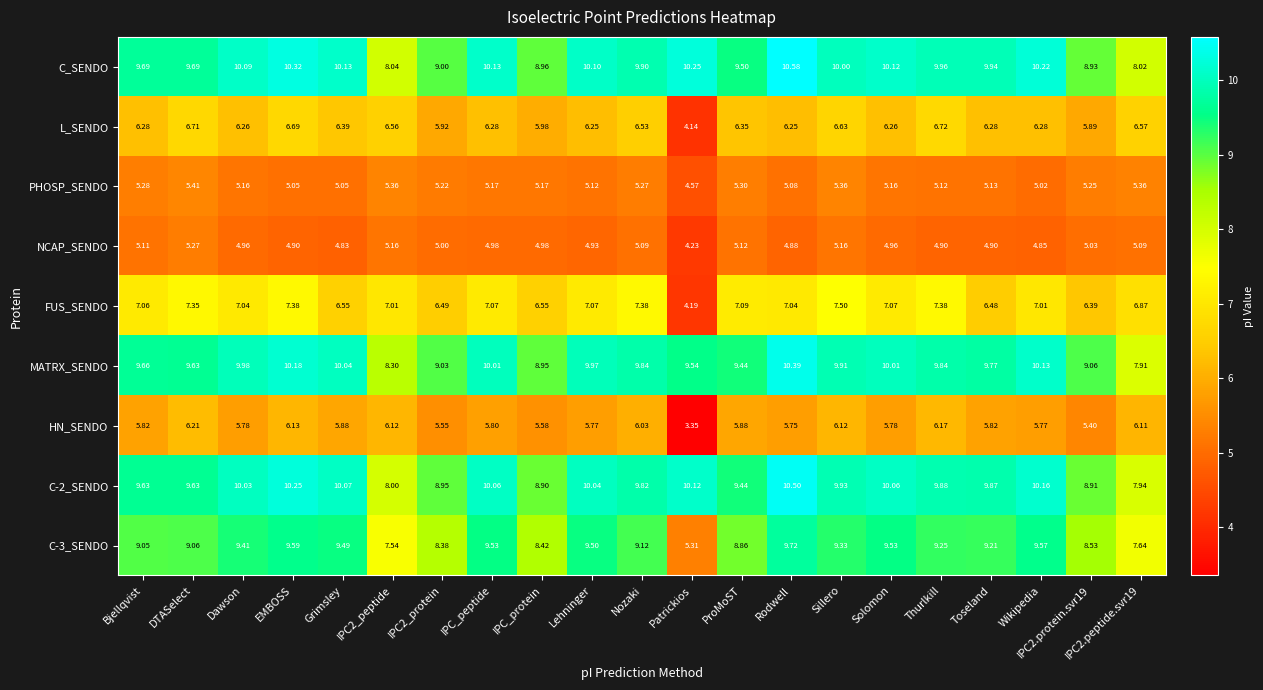

Which series changed the most between Grimsley and IPC2.protein.svr19?

C_SENDO